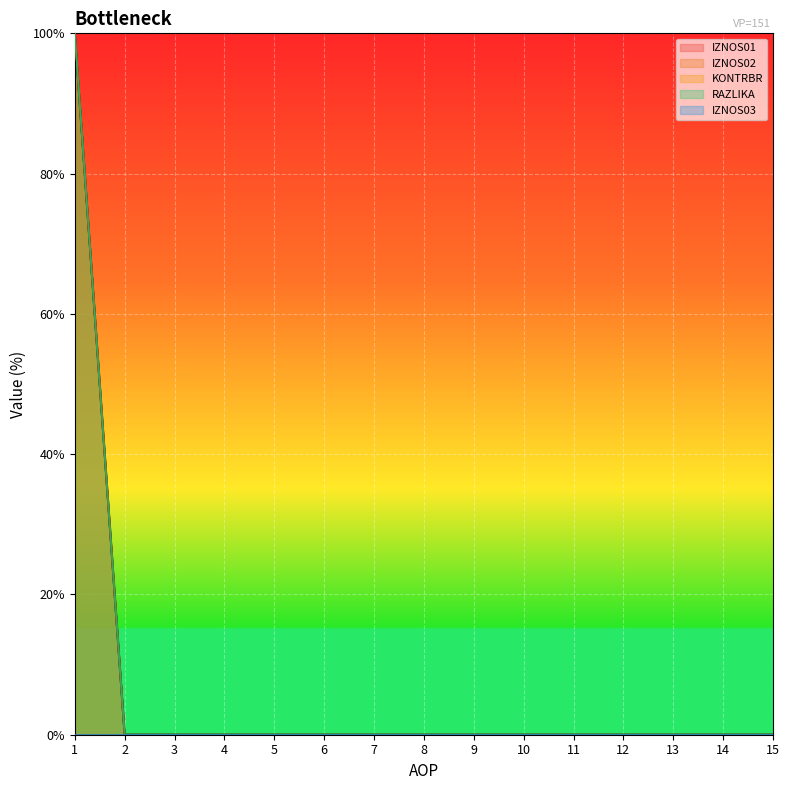

List the labels in order of KONTRBR value, largest first.

1, 2, 3, 4, 5, 6, 7, 8, 9, 10, 11, 12, 13, 14, 15